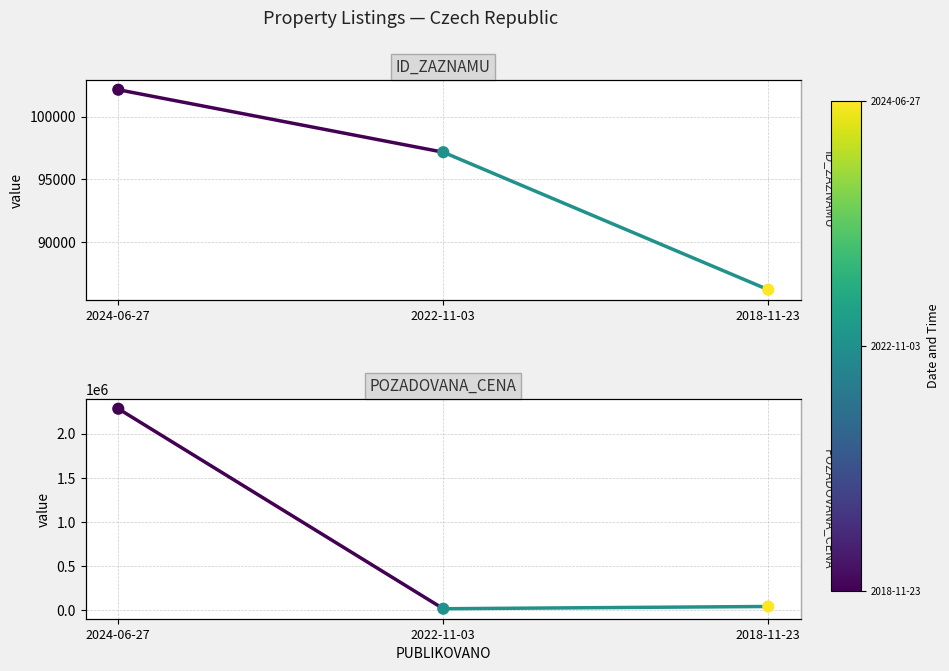

Which series has the largest Y range (max minus min)?

POZADOVANA_CENA